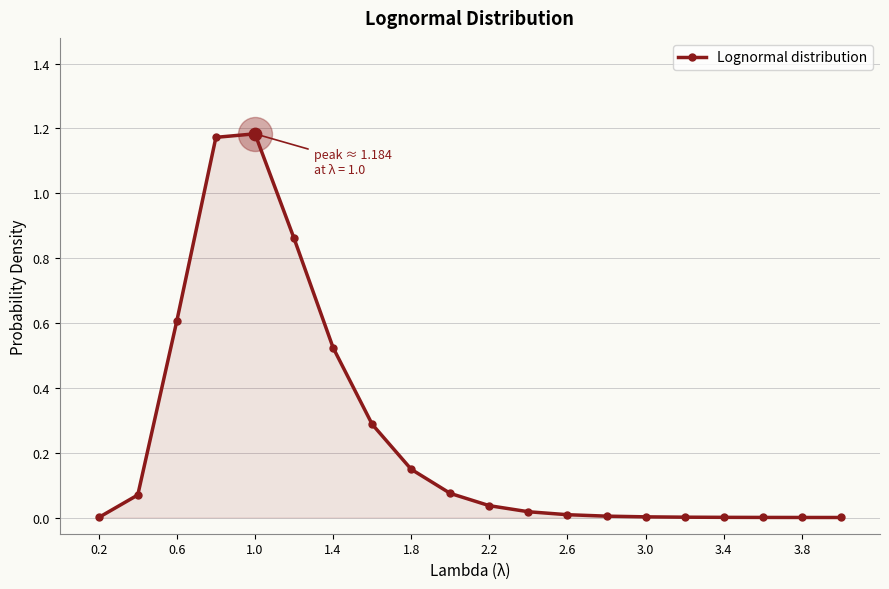

What is the sum of all values?

5.0